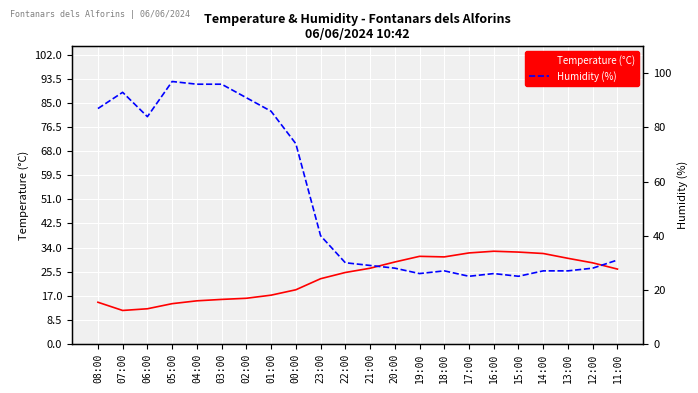

What is the difference between the second highest and minimum values in the Humidity (%) series?

71